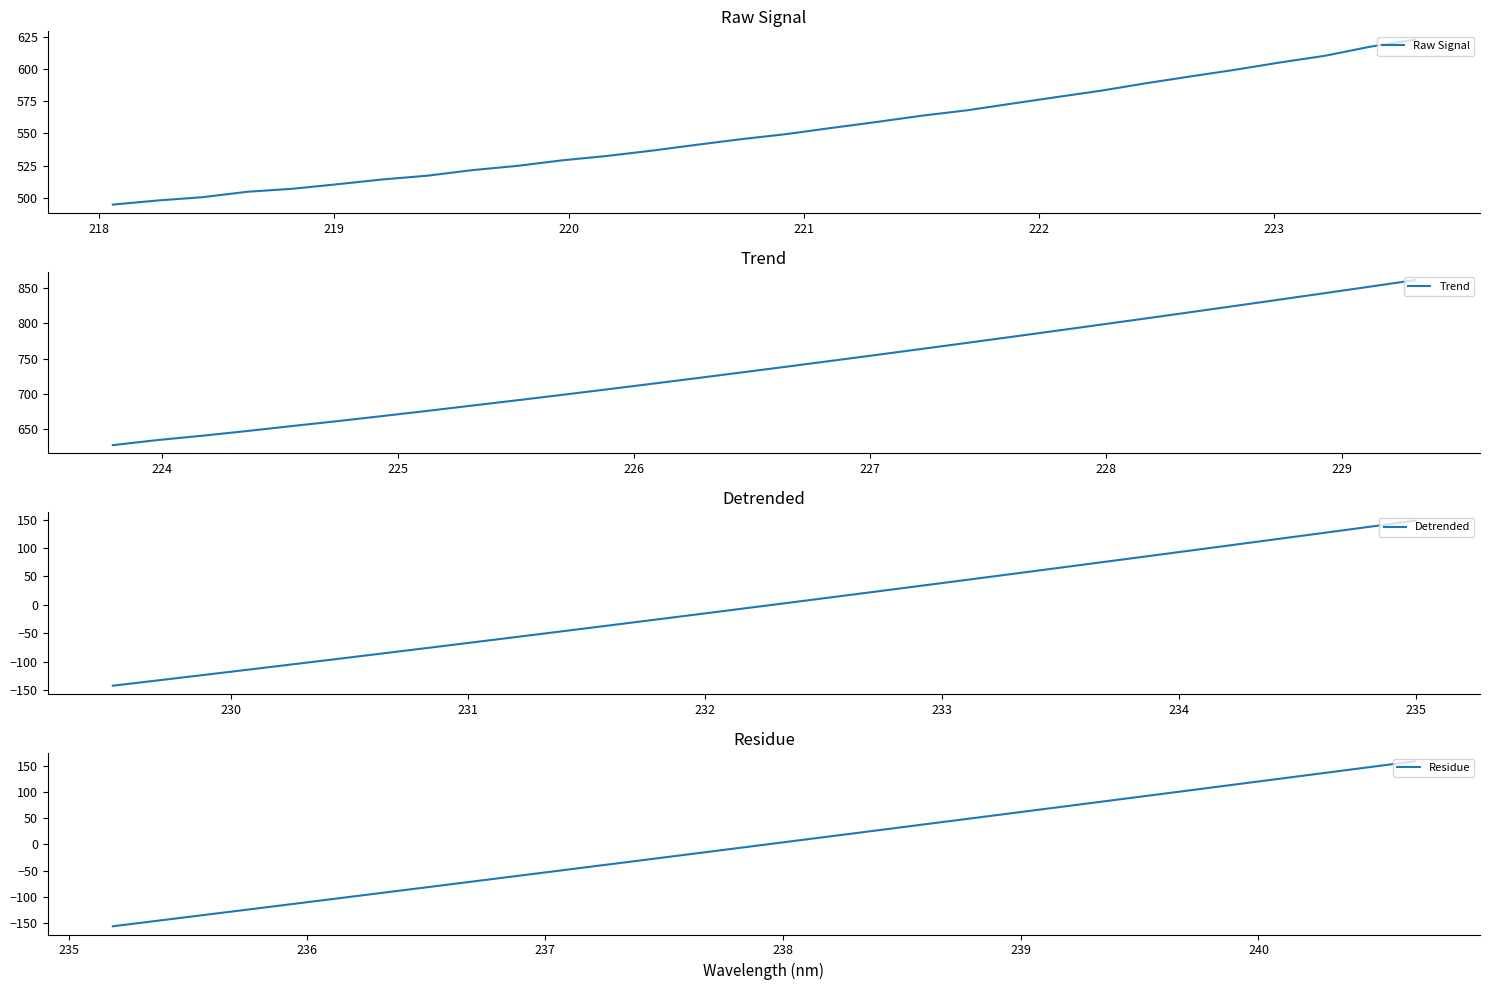

What is the minimum value for Trend?

627.9